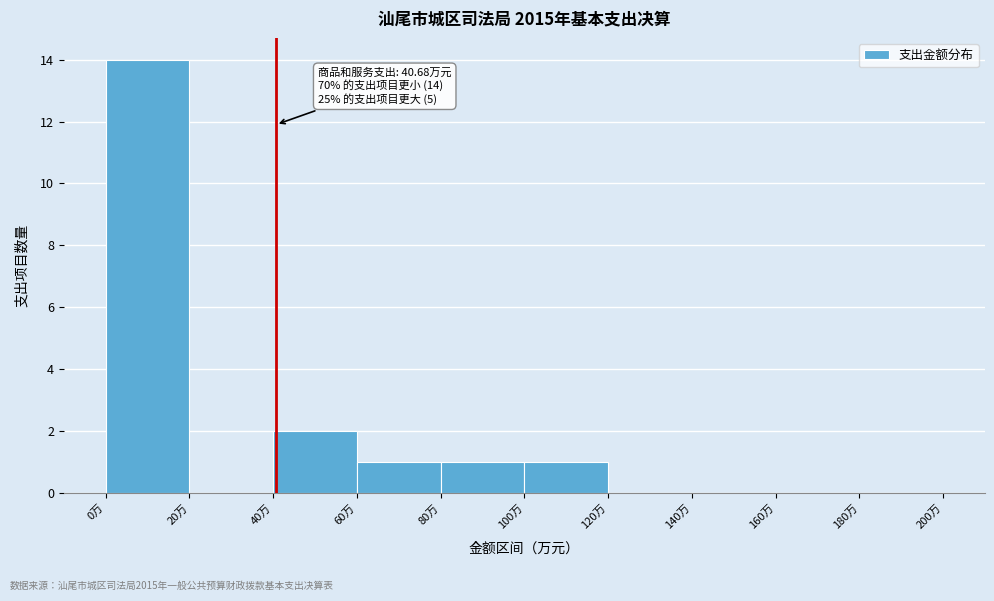

Which range on the x-axis has the tallest bar?

0 to 20